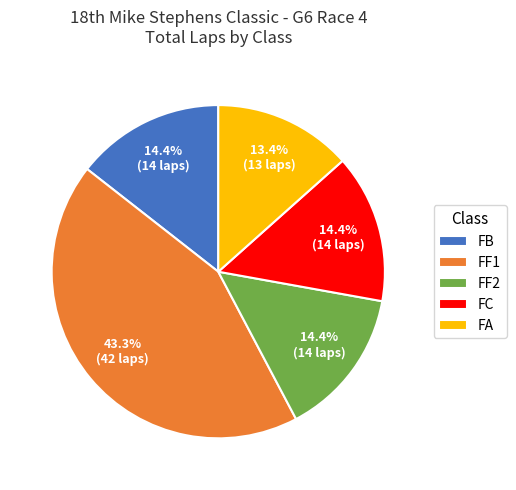

True or false: FF2 accounts for 34% of the total.

False